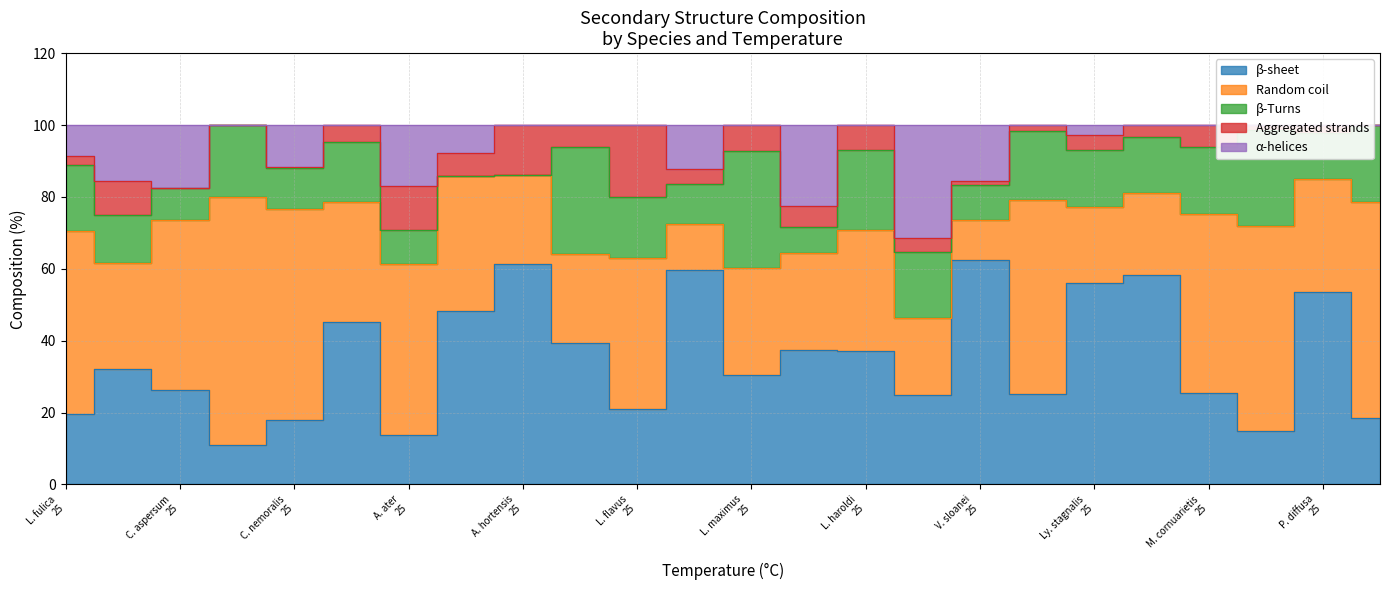

How many interior local peaks does the Random coil series have?

7